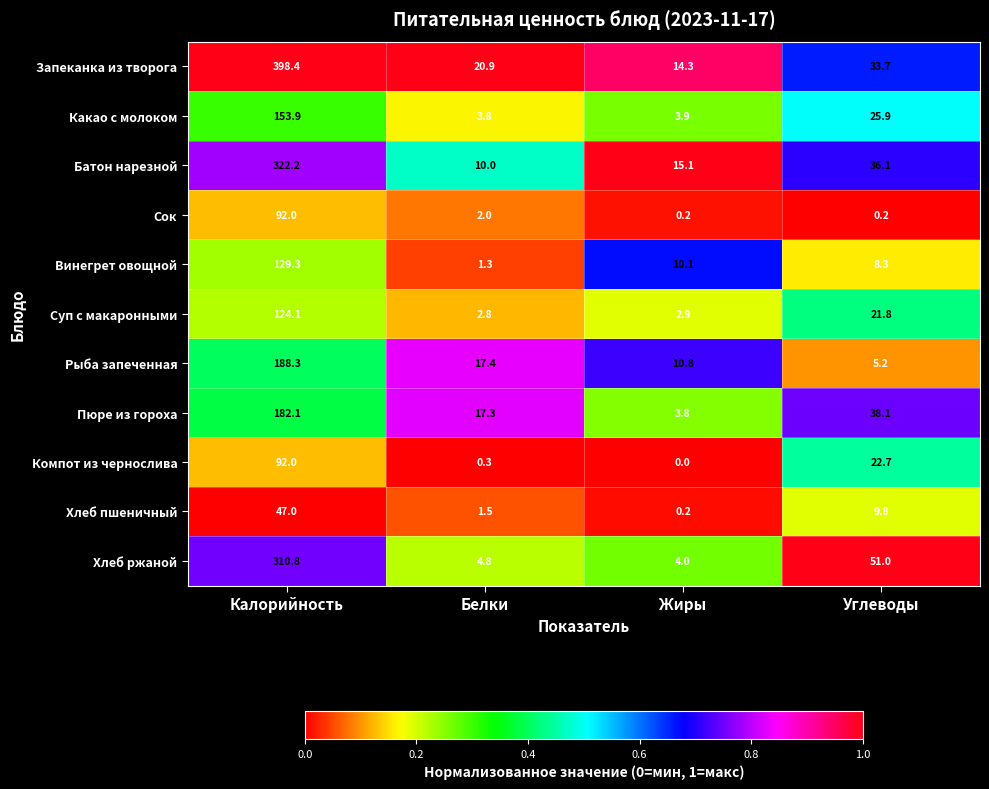

The value of Суп с макаронными at Жиры is 2.9. True or false?

True